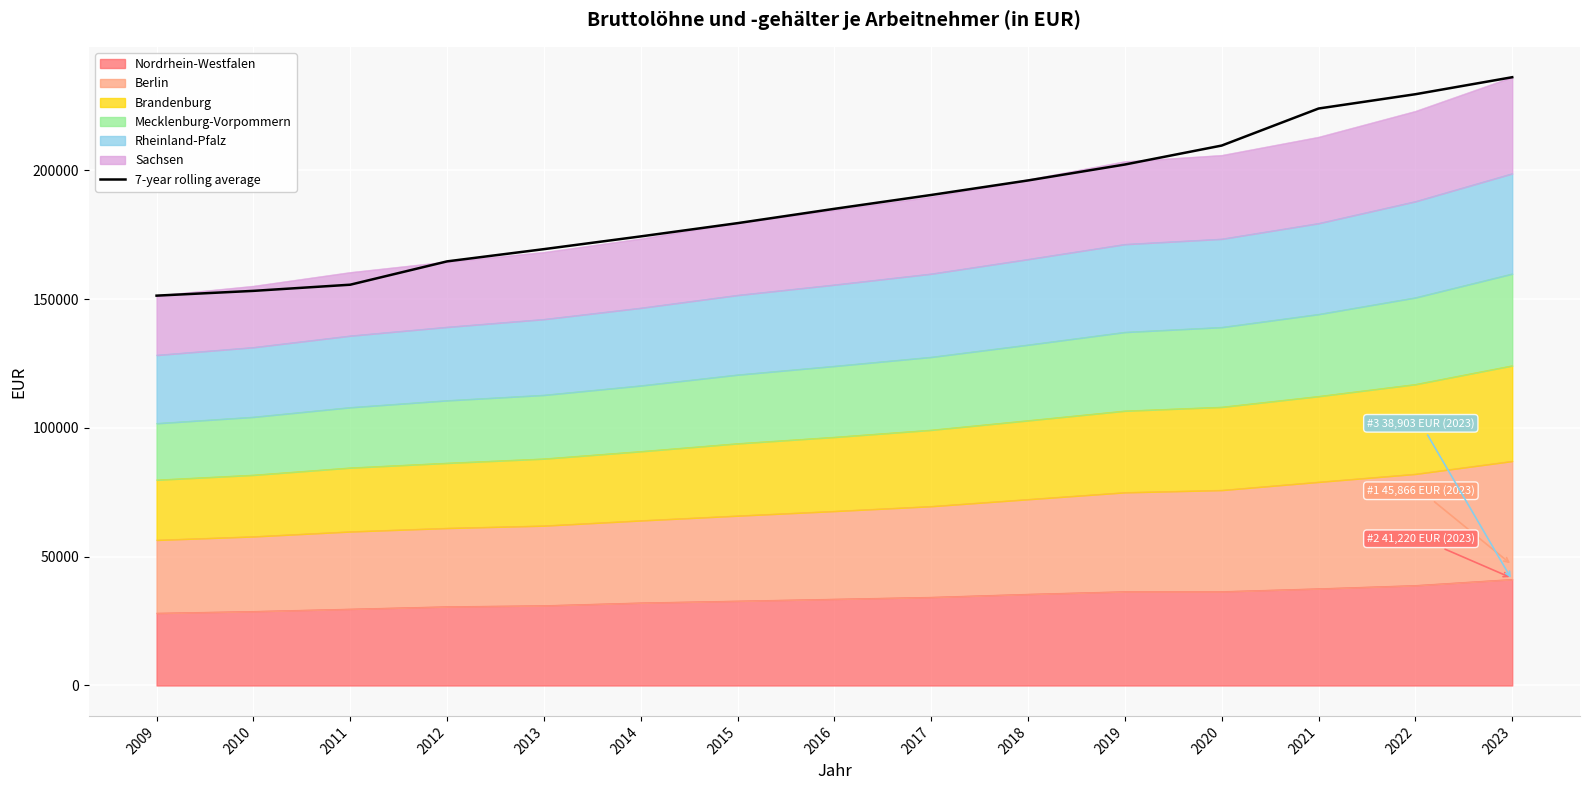

Which has a higher value, 2016 or 2013?

2016